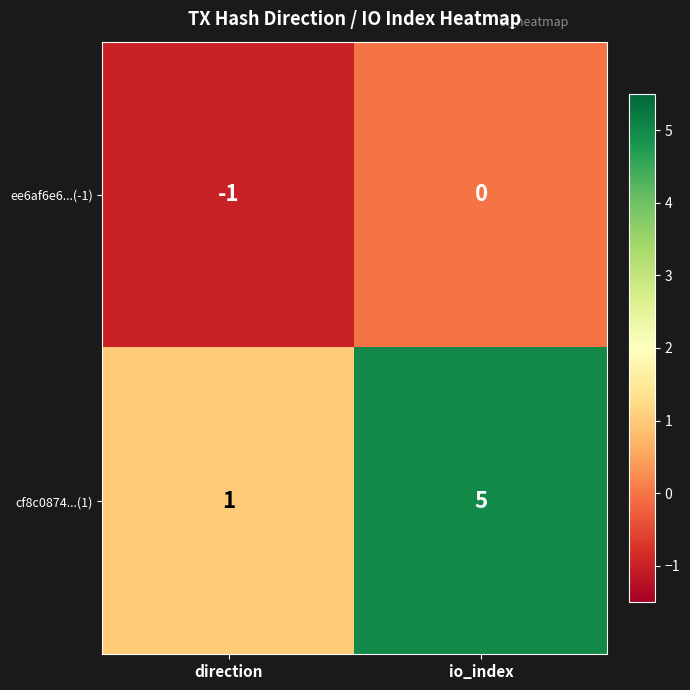

What is the difference between the highest and lowest values at direction?

2